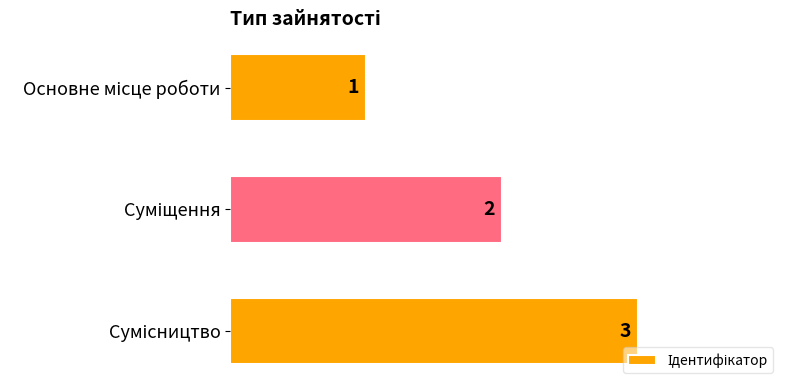

What is the maximum value shown in the chart?

3